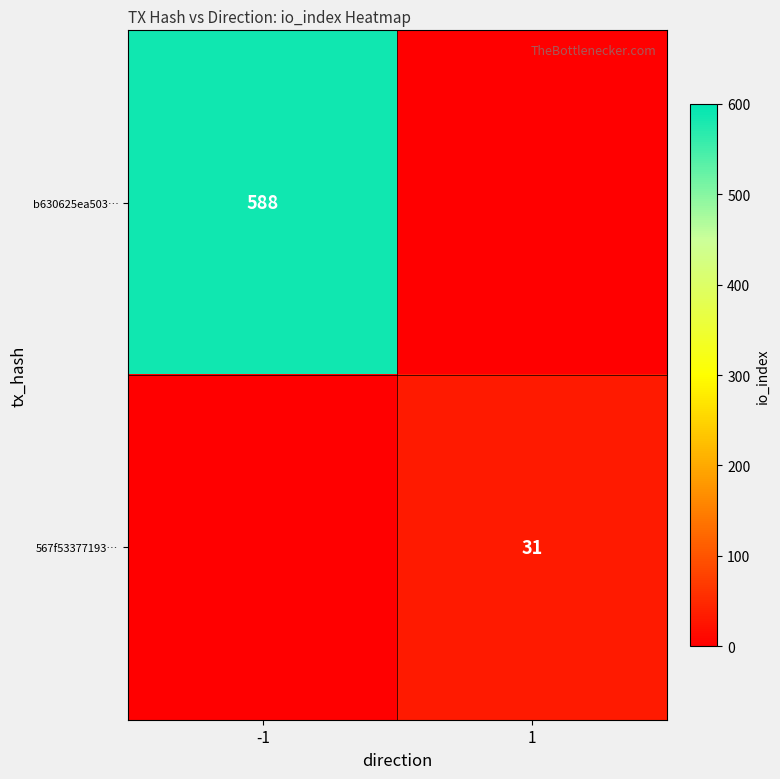

How many data points does each series have?

2